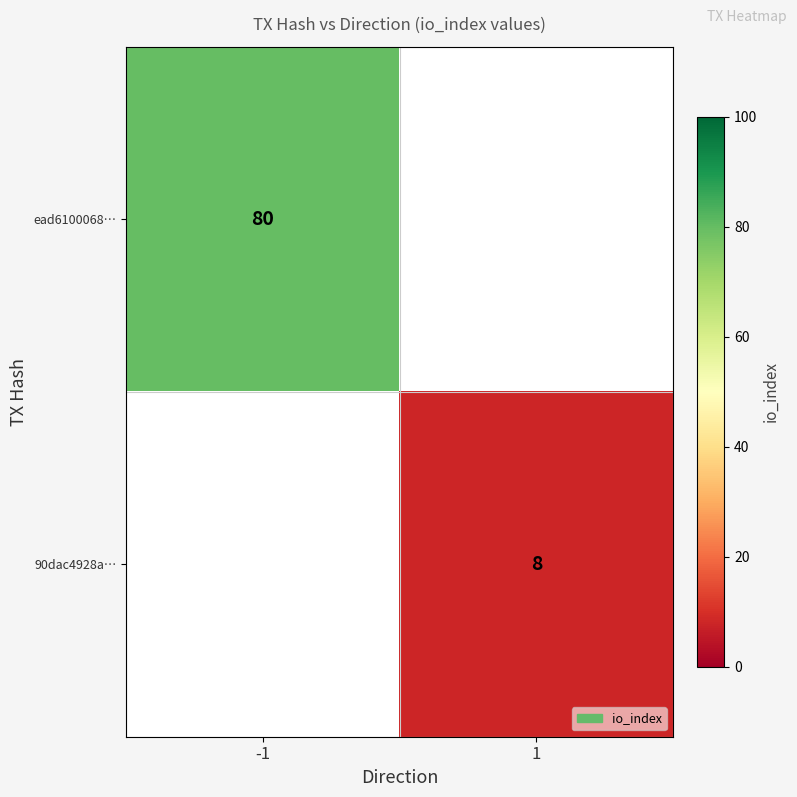

Which label corresponds to the largest value in the chart?

-1